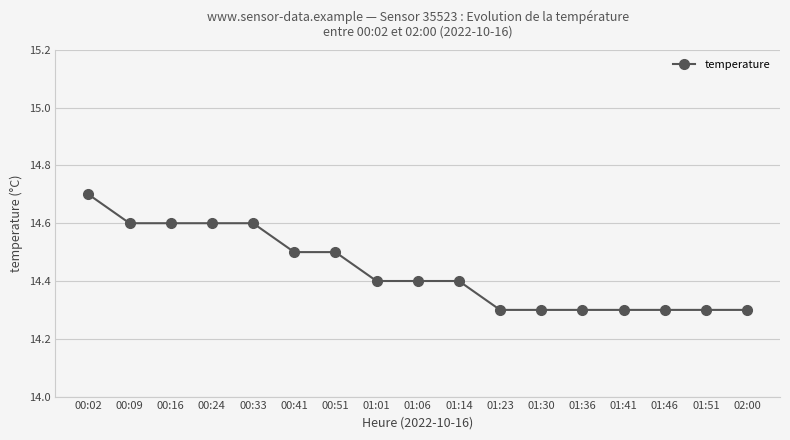

Which has a higher value, 01:14 or 01:46?

01:14